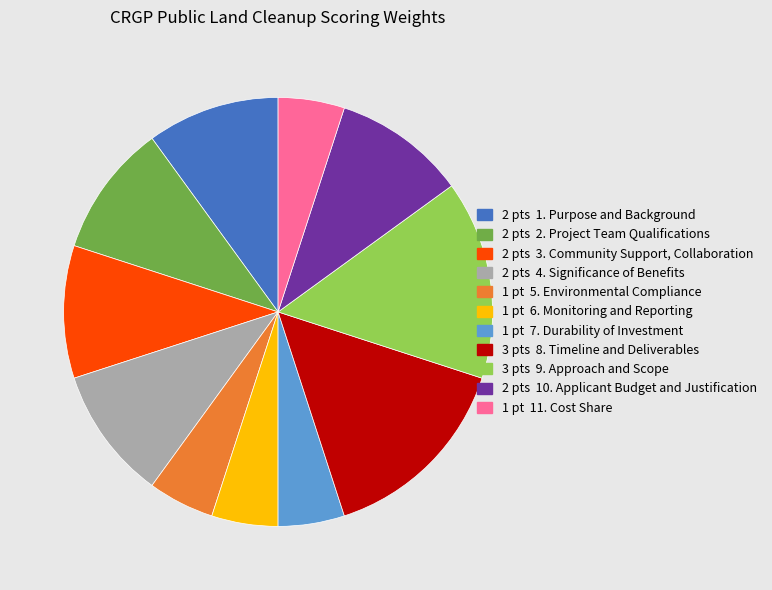

Is there a majority slice in this chart?

No